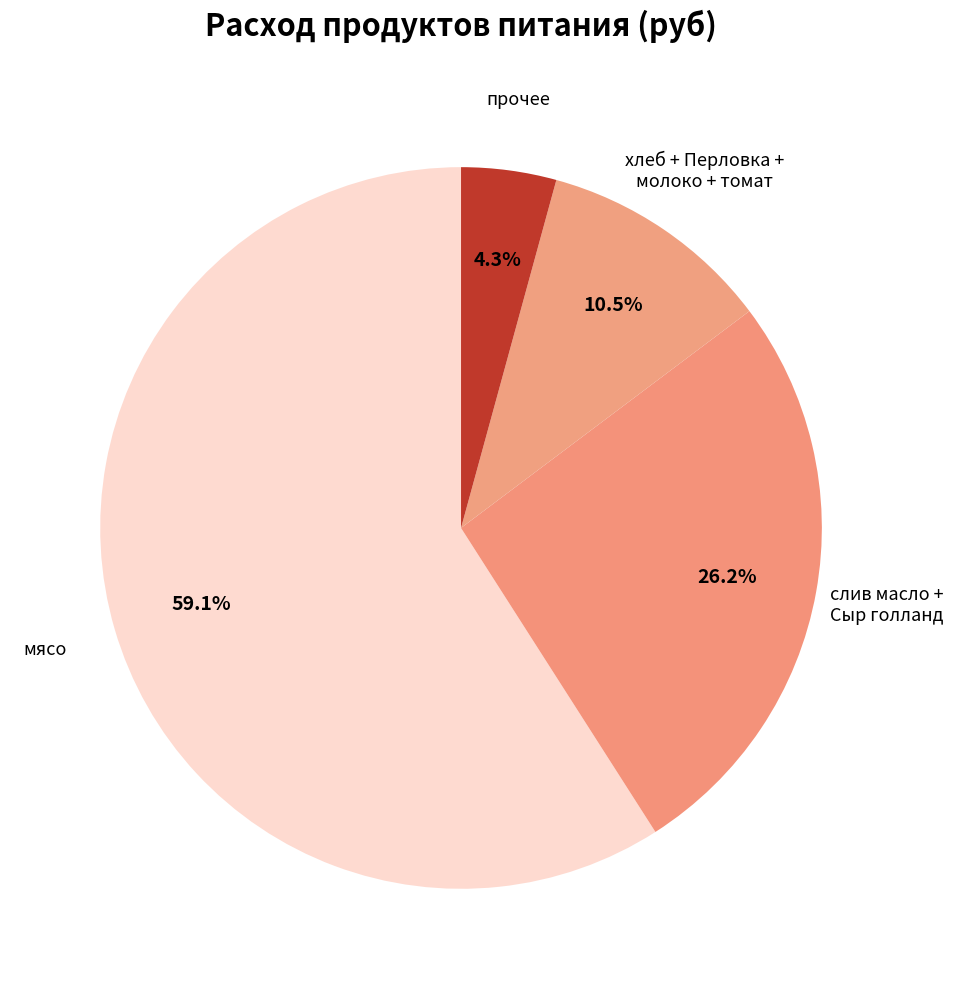

How many segments does this pie chart have?

4